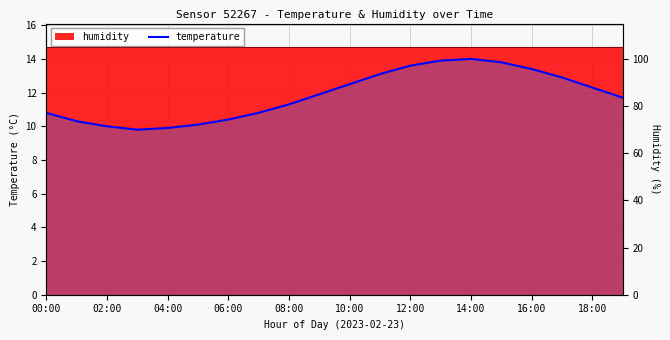

What is the ratio of the value at 10 to the value at 19?

1.1